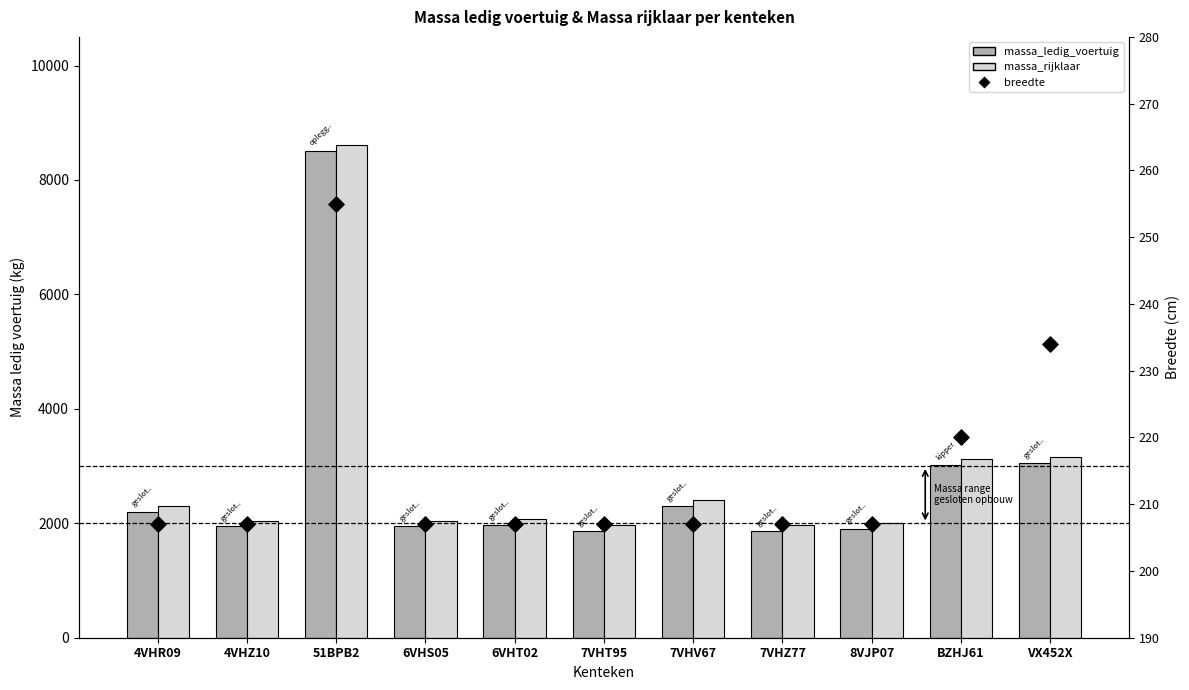

Which series reaches the maximum Y coordinate?

massa_rijklaar